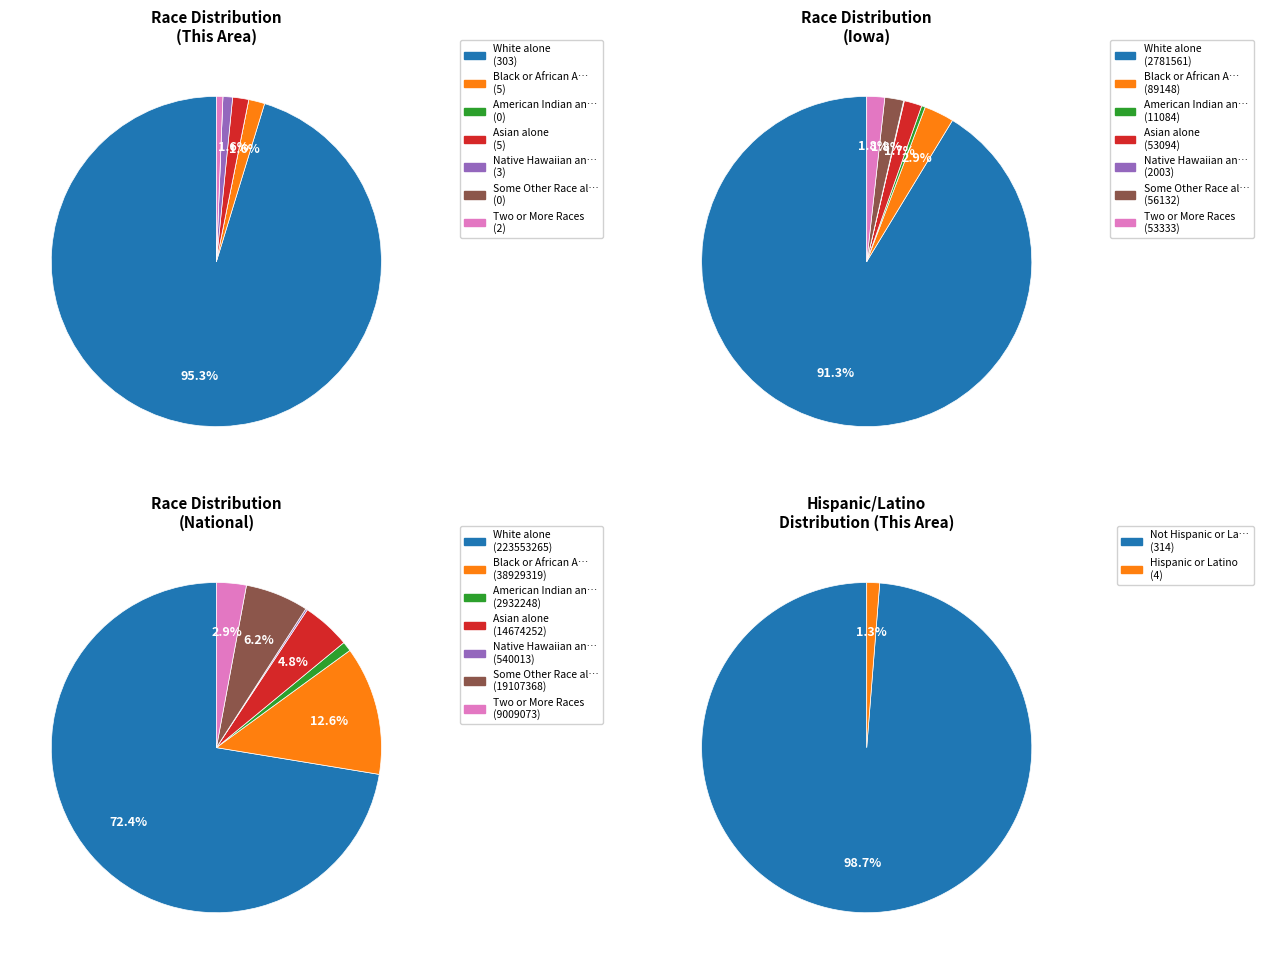

To the nearest percent, what is the difference between the largest and smallest slice percentages?

95%